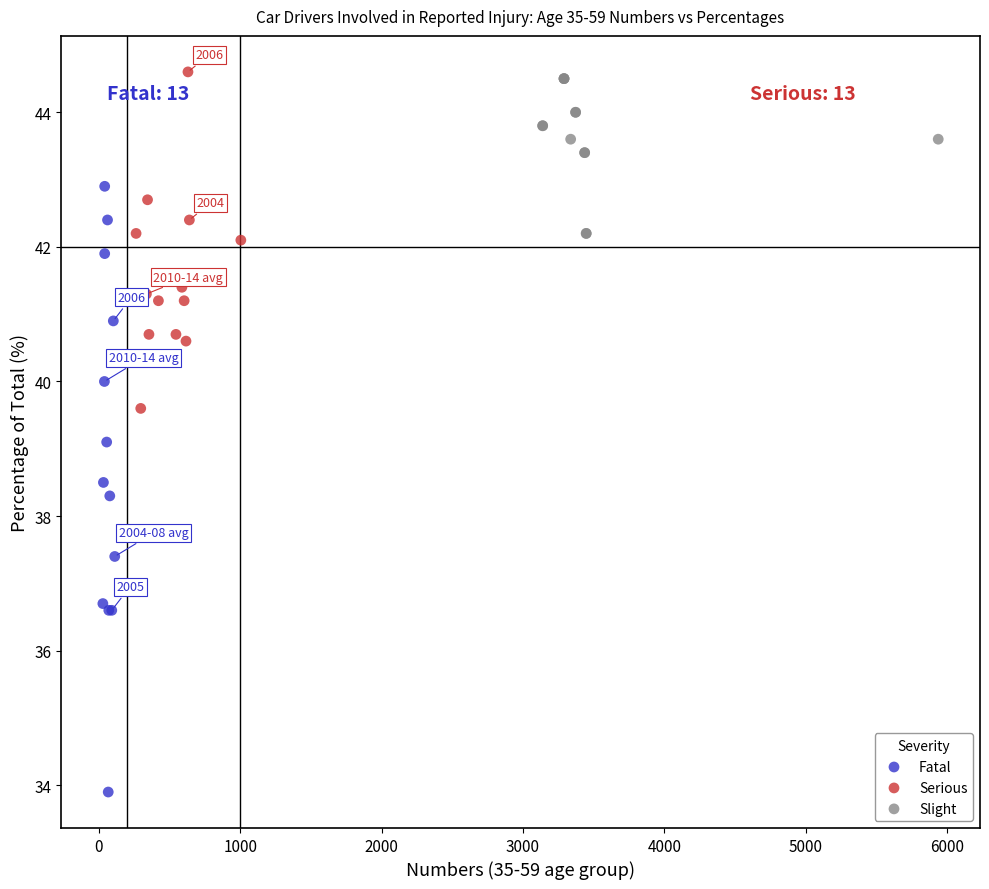

Which series has the widest spread of Y values?

Fatal